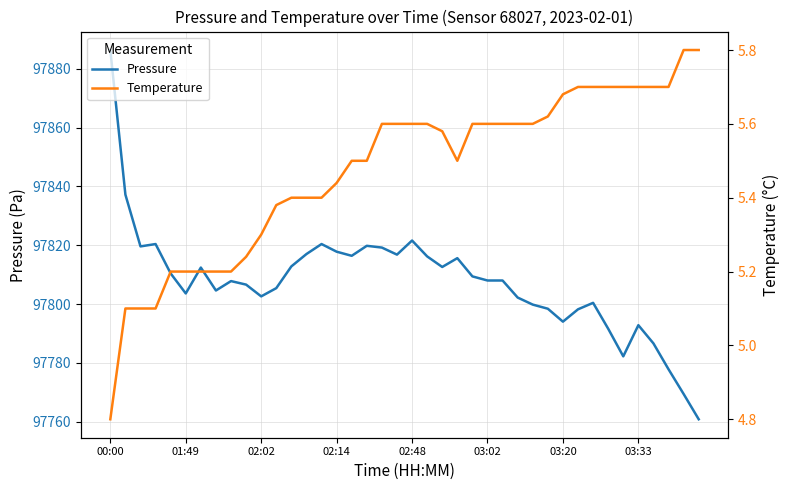

At which label does Pressure reach its peak?

00:00